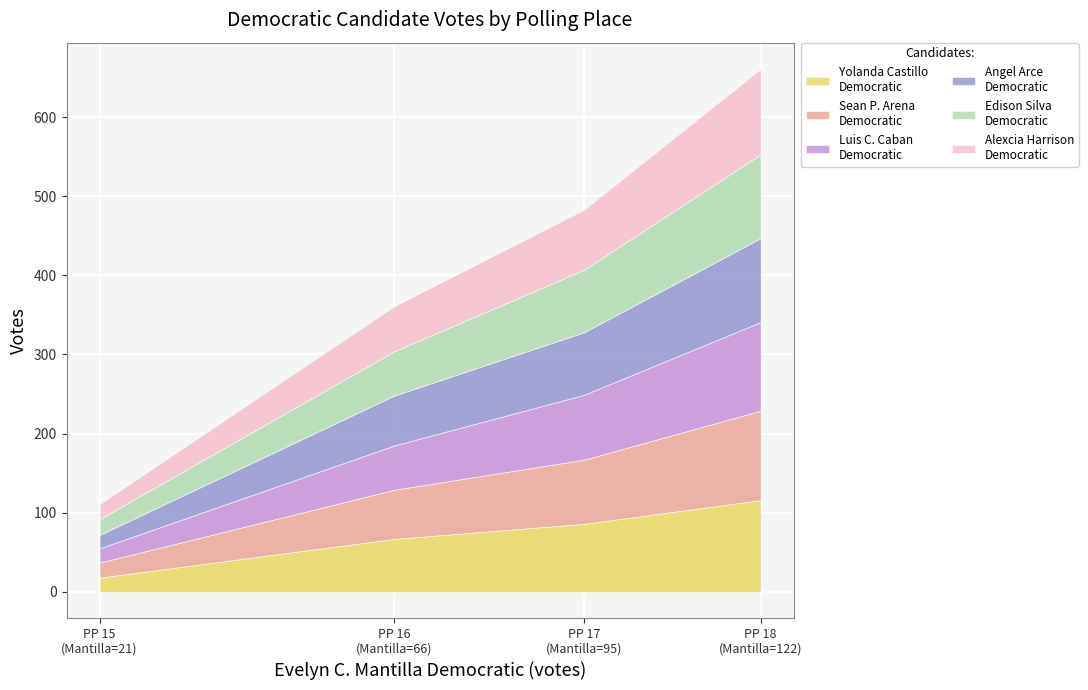

How many lines are shown in the chart?

6